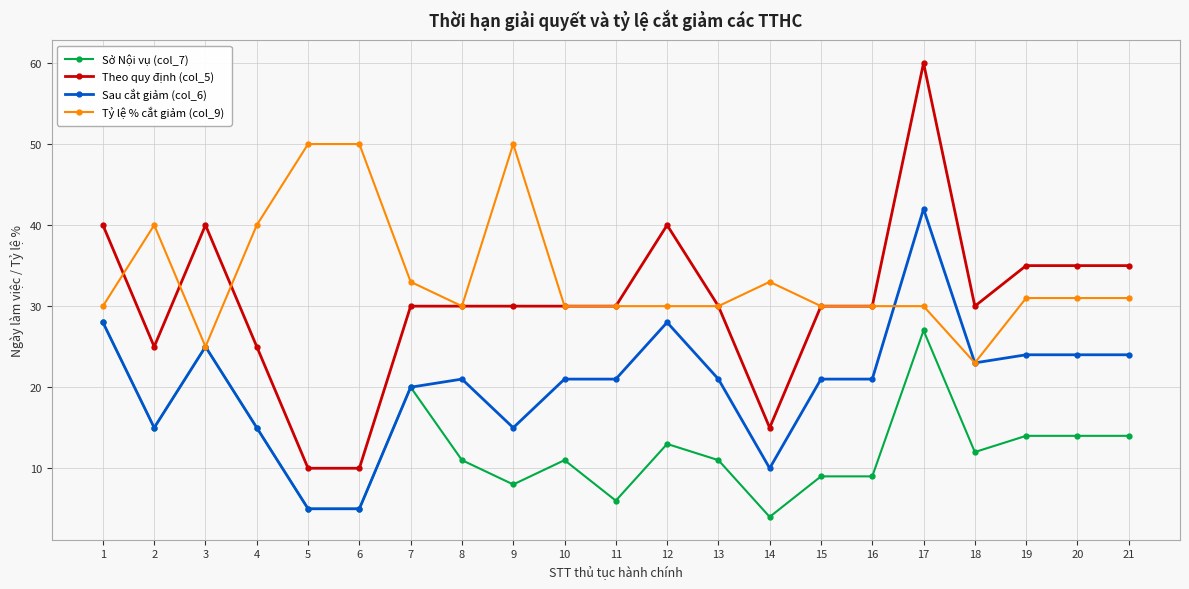

Does the chart display data point markers on the line(s)?

Yes